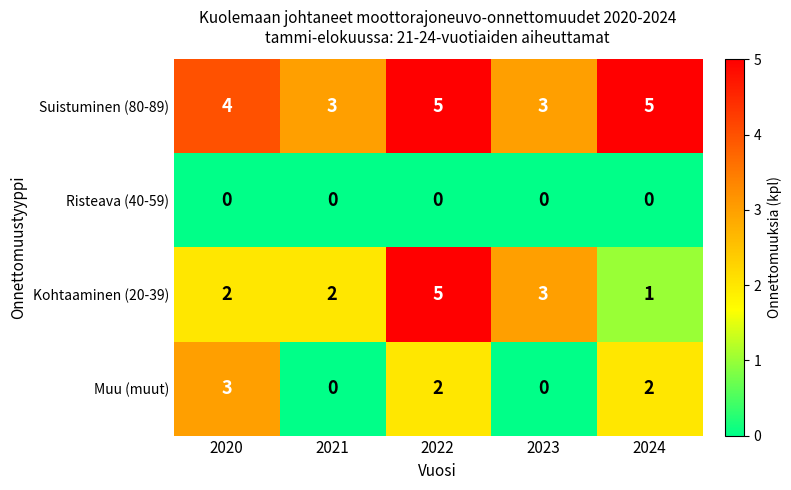

At which category is the sum across all series the highest?

2022